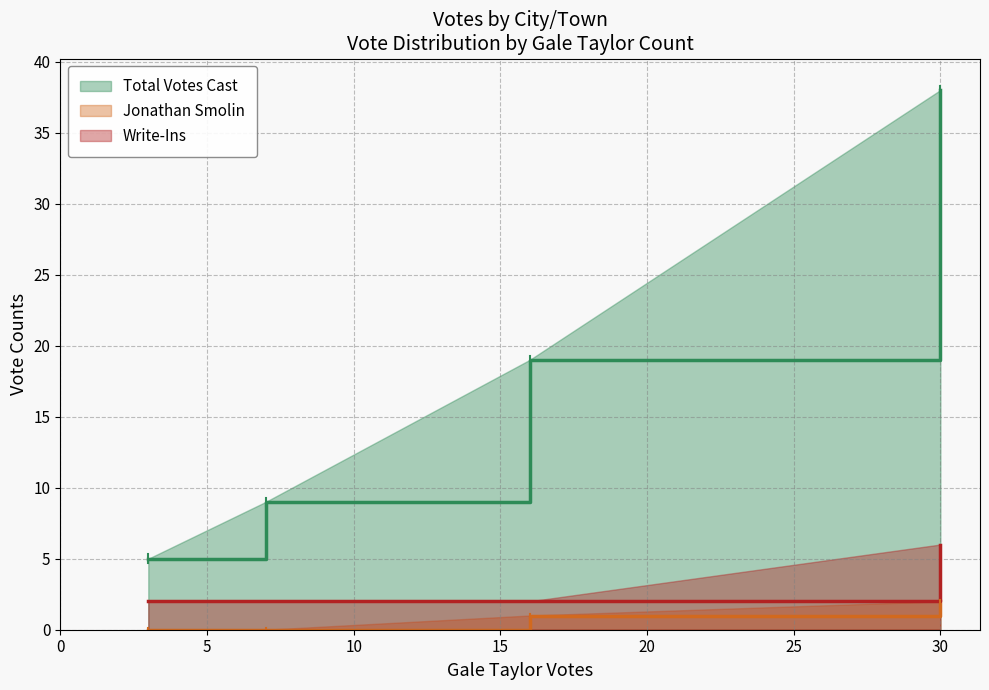

True or false: Jonathan Smolin and Write-Ins intersect in this chart.

False